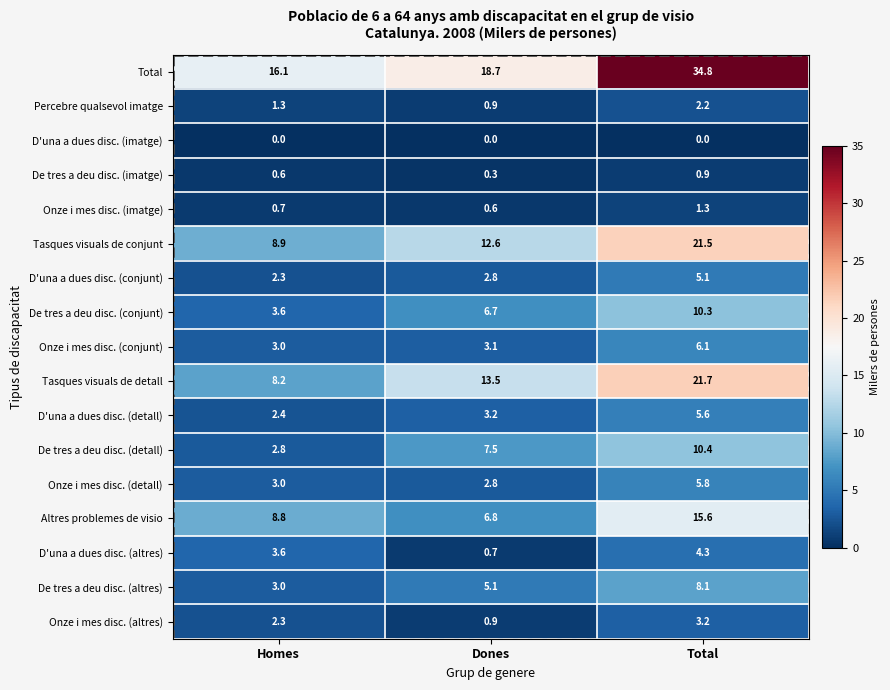

Which series has the largest range (max minus min)?

Total